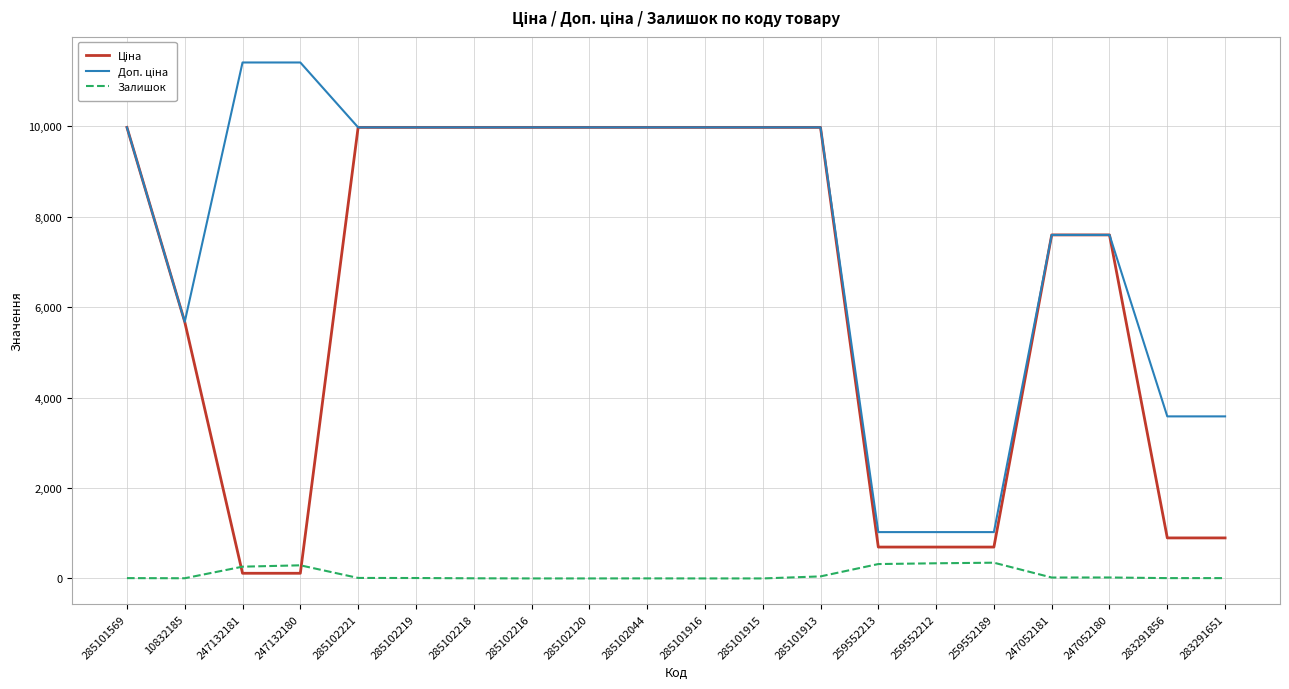

What is the average value of the Залишок series?

84.3